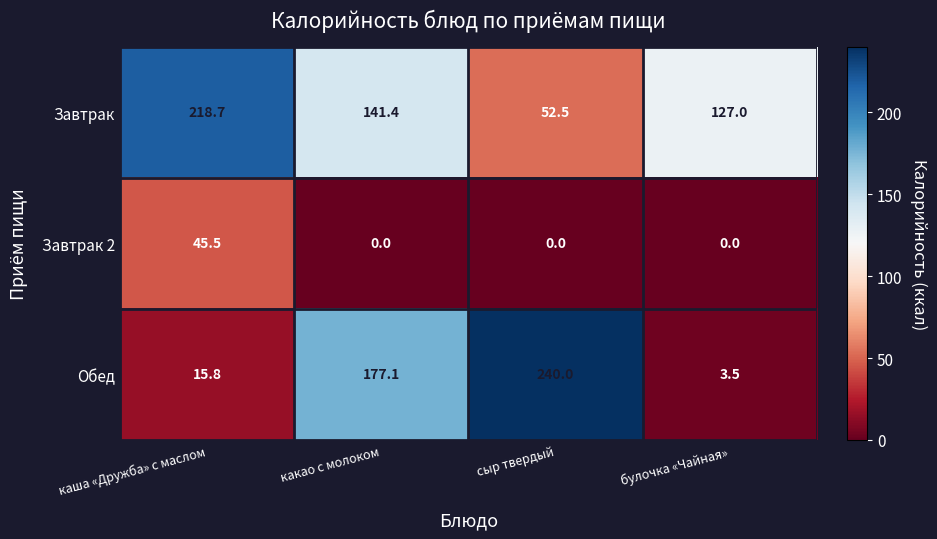

Rank the series by their average value, from highest to lowest.

Завтрак, Обед, Завтрак 2